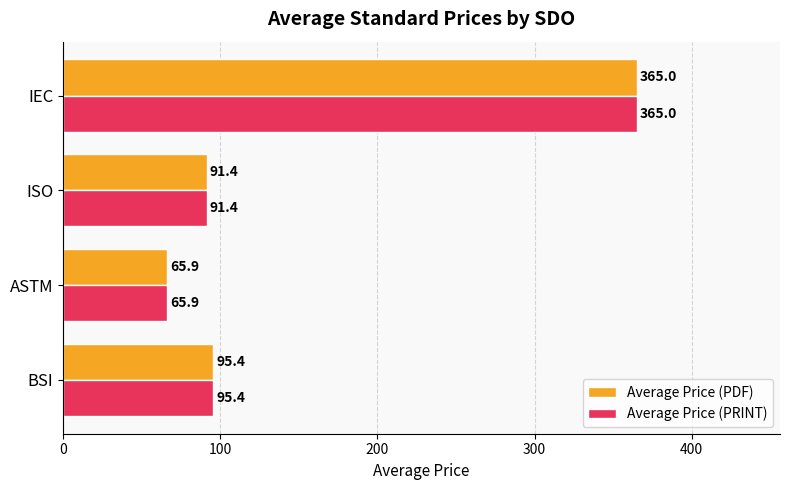

Rank the categories by Average Price (PRINT) value from highest to lowest.

IEC, BSI, ISO, ASTM